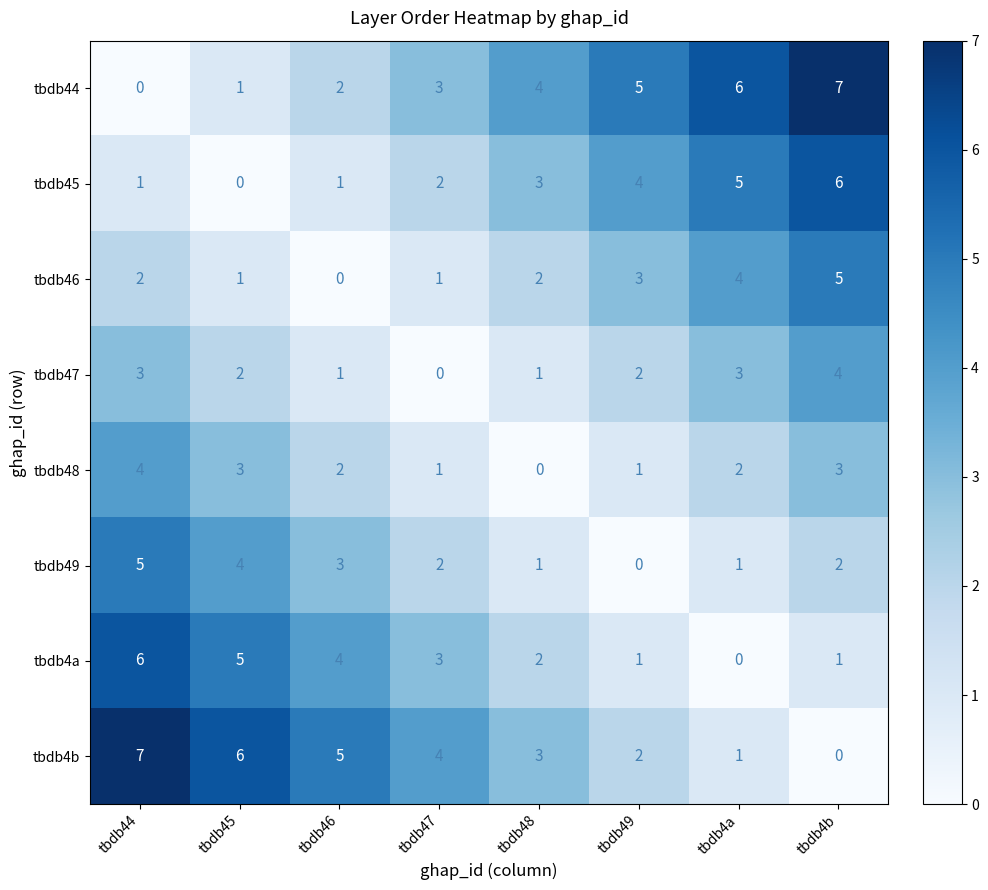

Is it true that tbdb46 equals 1 at tbdb44?

False